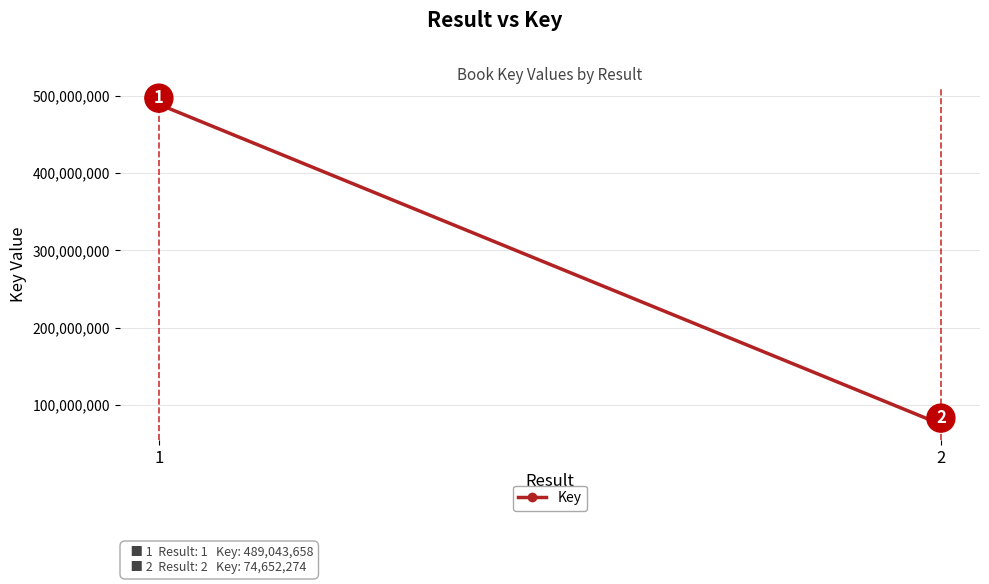

What is the approximate value at 2, to the nearest 10?

74652270